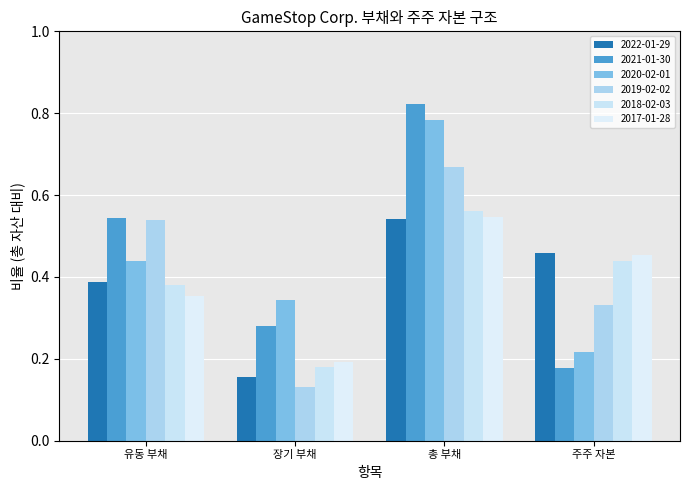

What is the label of the 1st bar from the left?

유동 부채